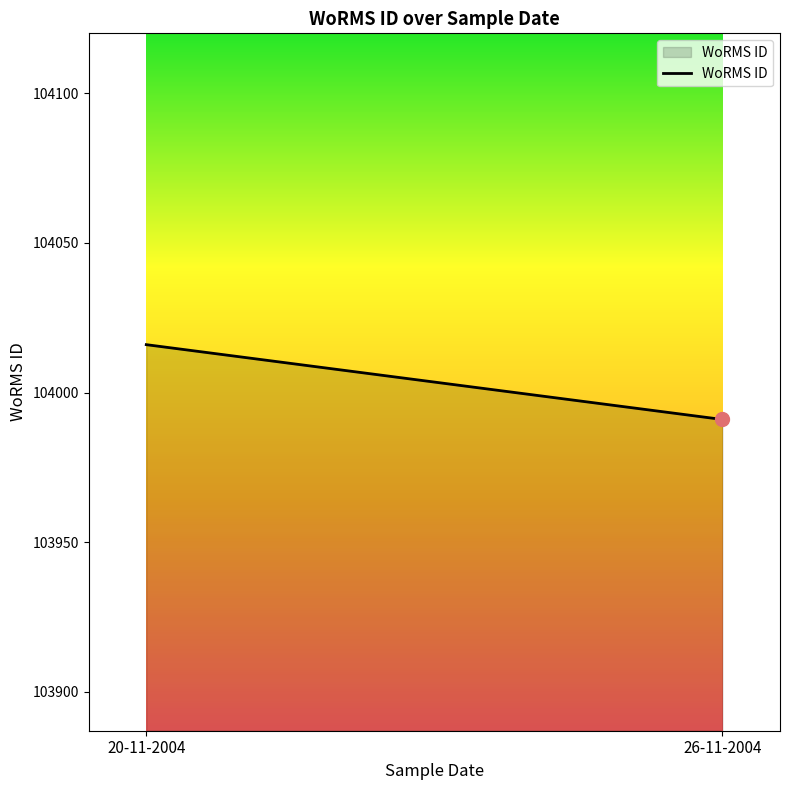

What is the ratio of the value at 20-11-2004 to the value at 26-11-2004?

1.0